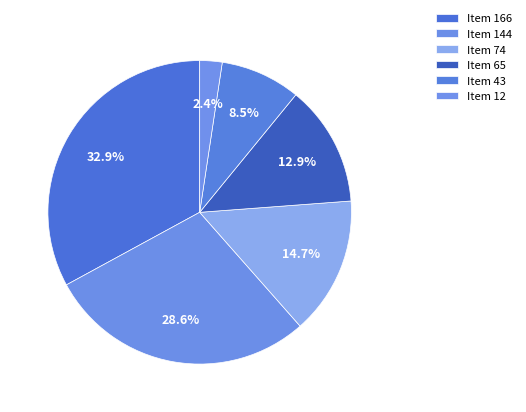

Count the number of slices in the pie.

6